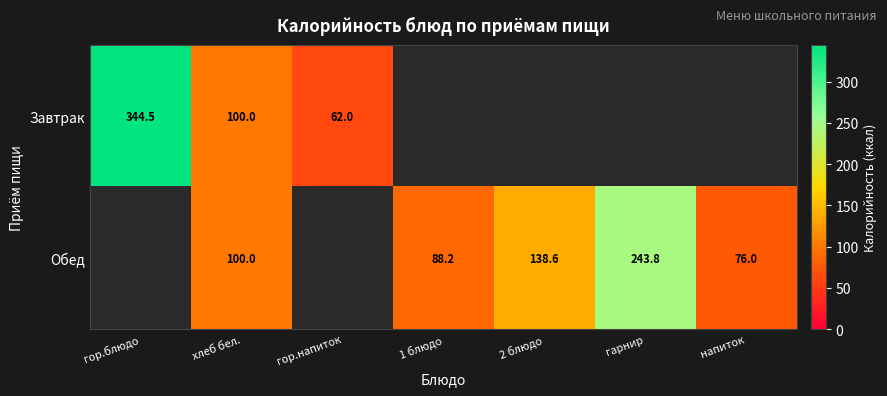

What is the sum of the Обед values at хлеб бел. and 1 блюдо?

188.2